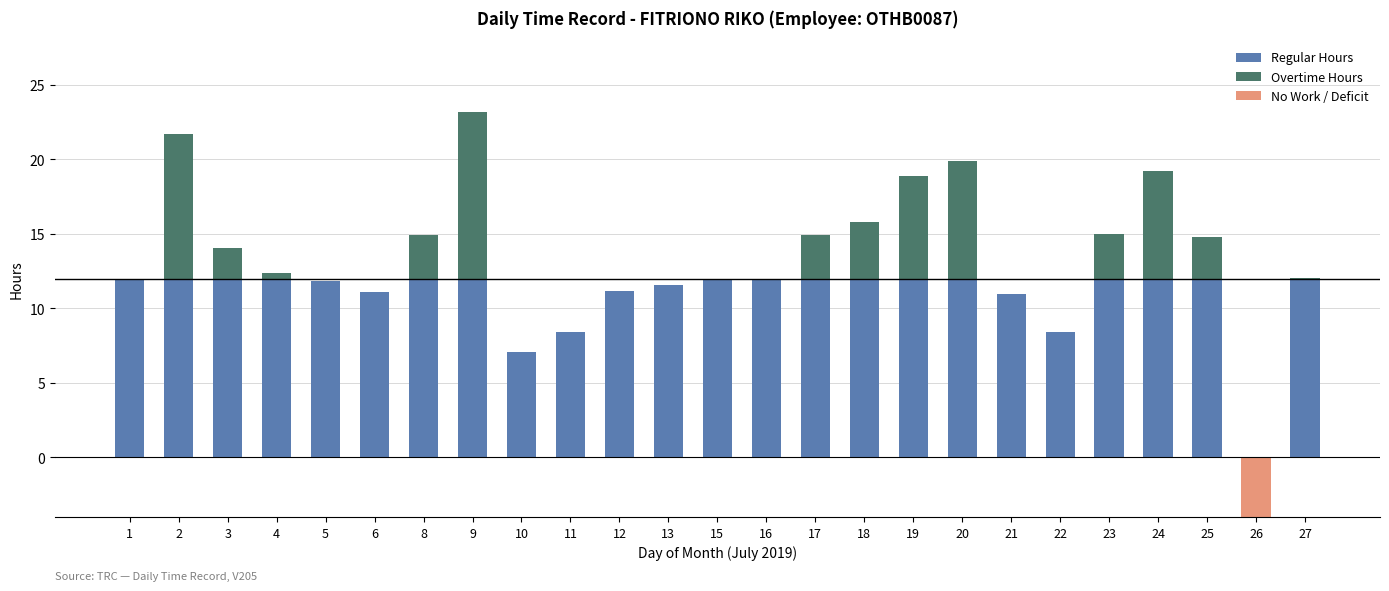

What is the sum of the Overtime Hours values at 4 and 8?

3.3